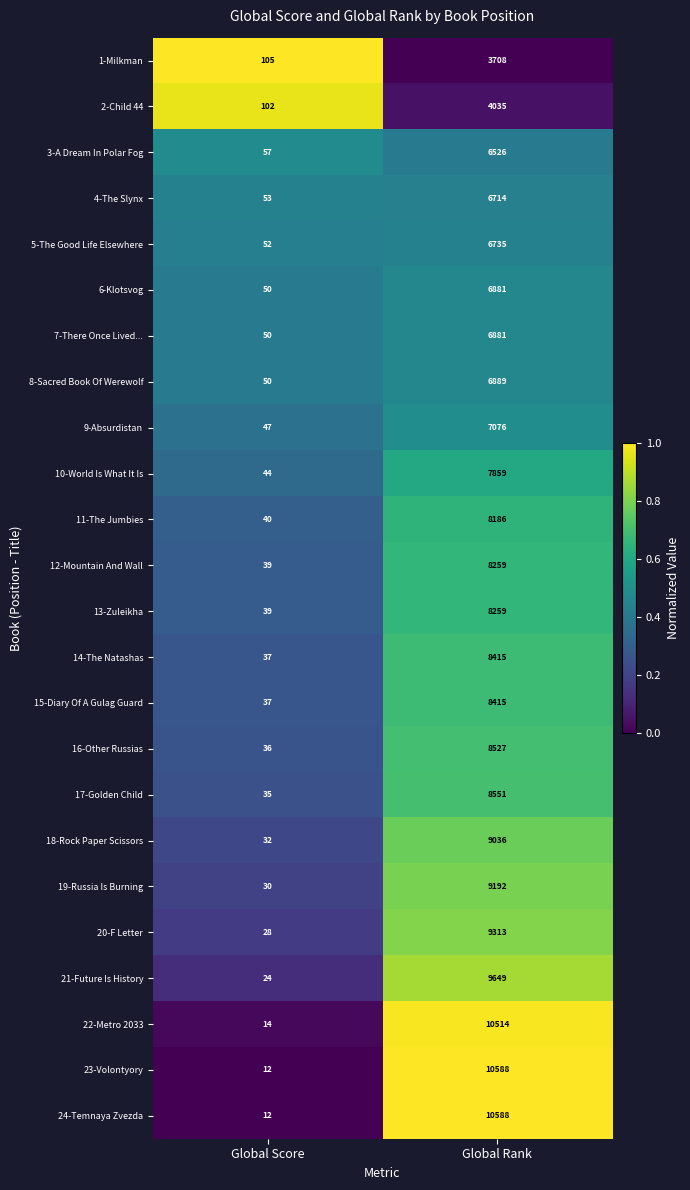

How many distinct data groups are displayed?

24